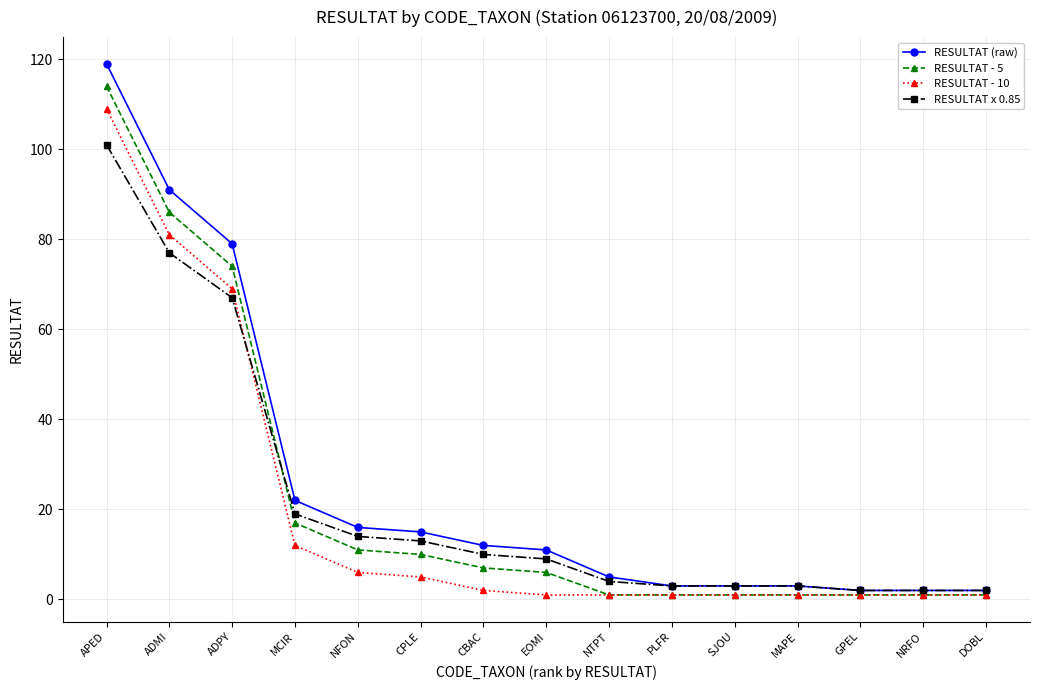

At how many categories does at least one series exceed 32?

3